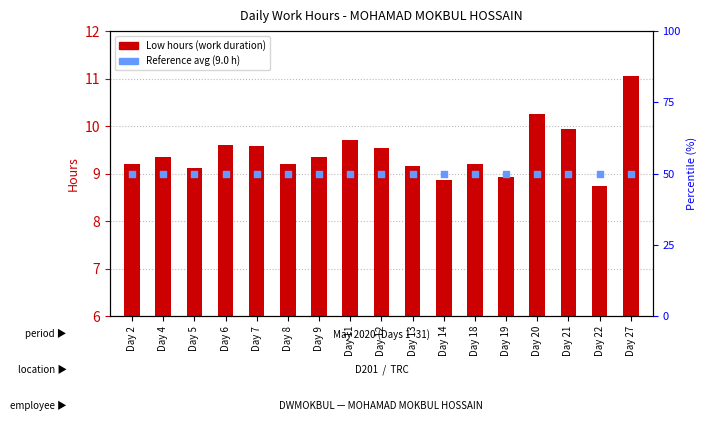

At which category is the sum across all series the highest?

Day 27